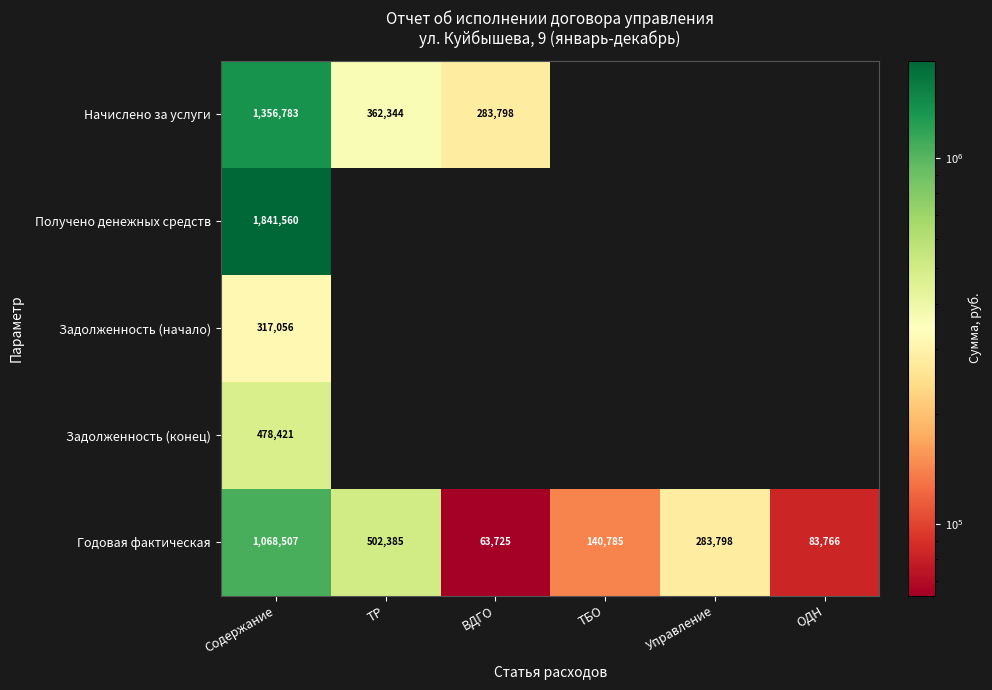

How many series are shown in this chart?

5